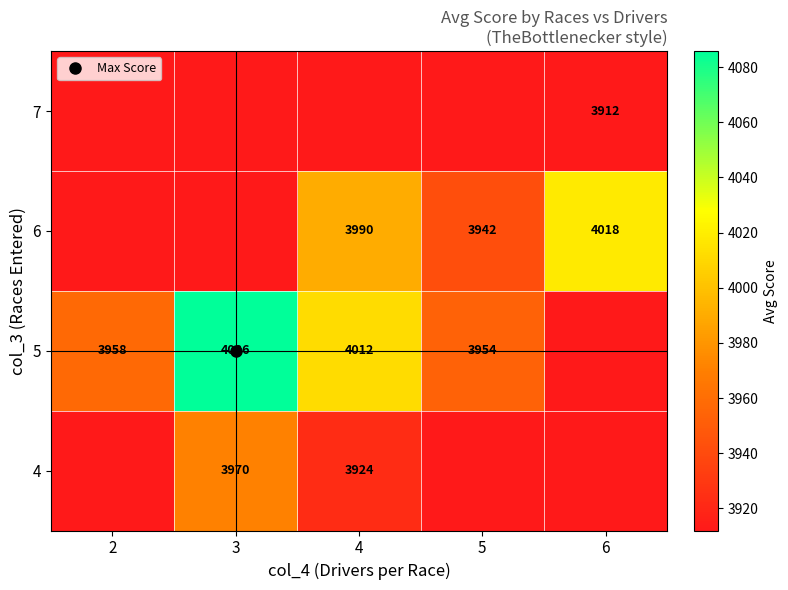

What is the difference between the 6 values at 5 and 2?

30.4